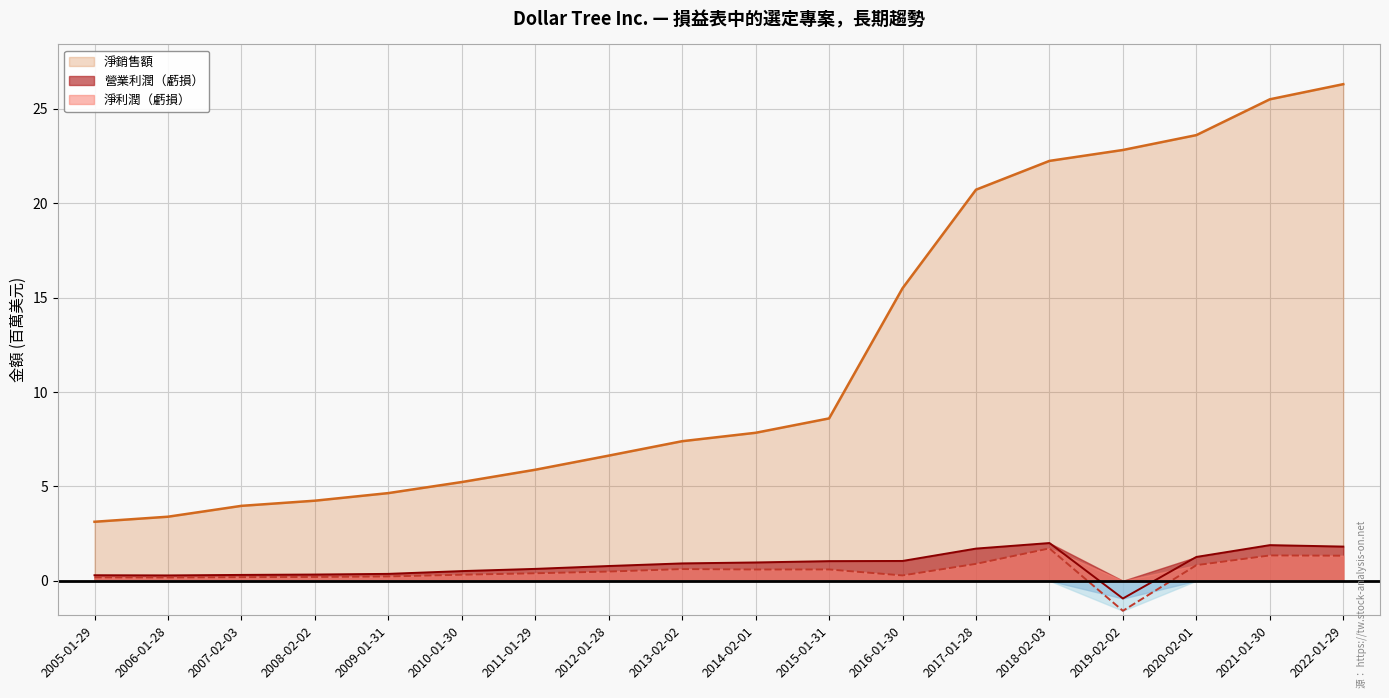

Does the chart have visible grid lines?

Yes